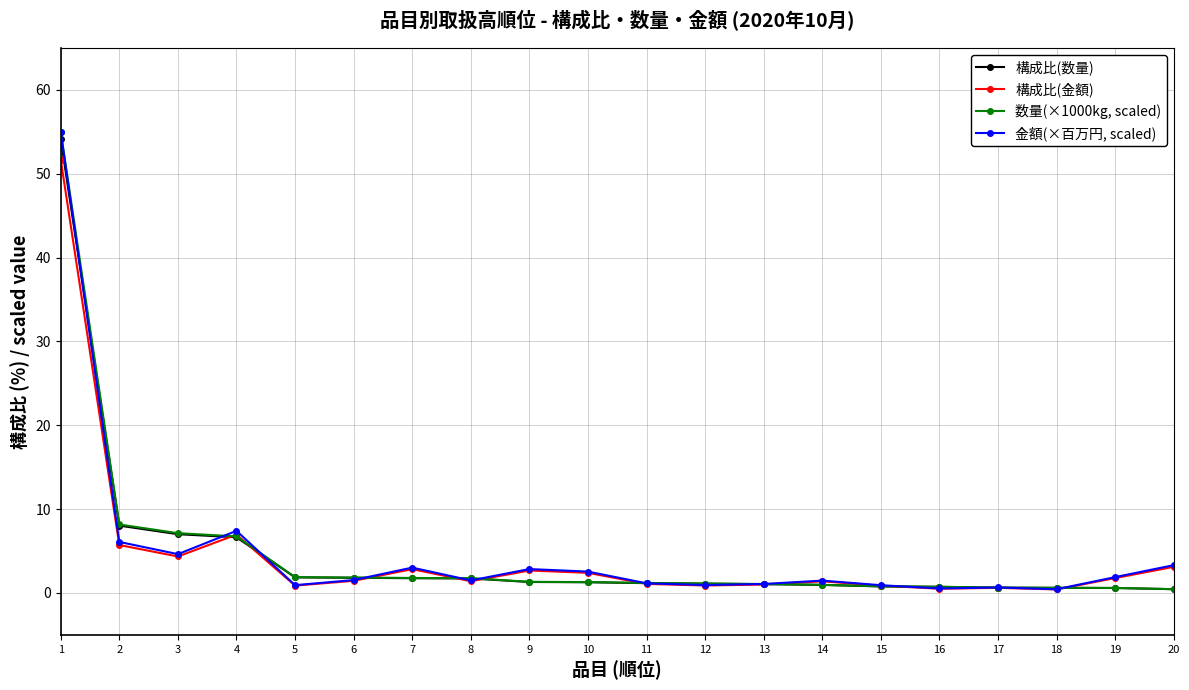

How many lines are shown in the chart?

4